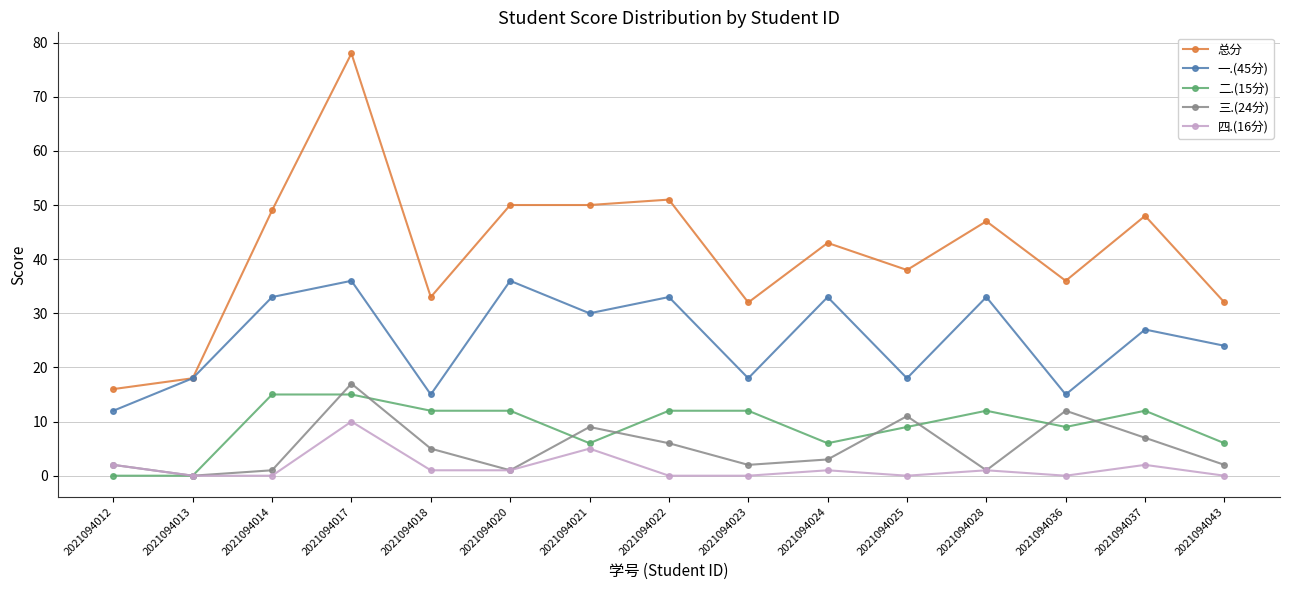

Which series has the largest range (max minus min)?

总分